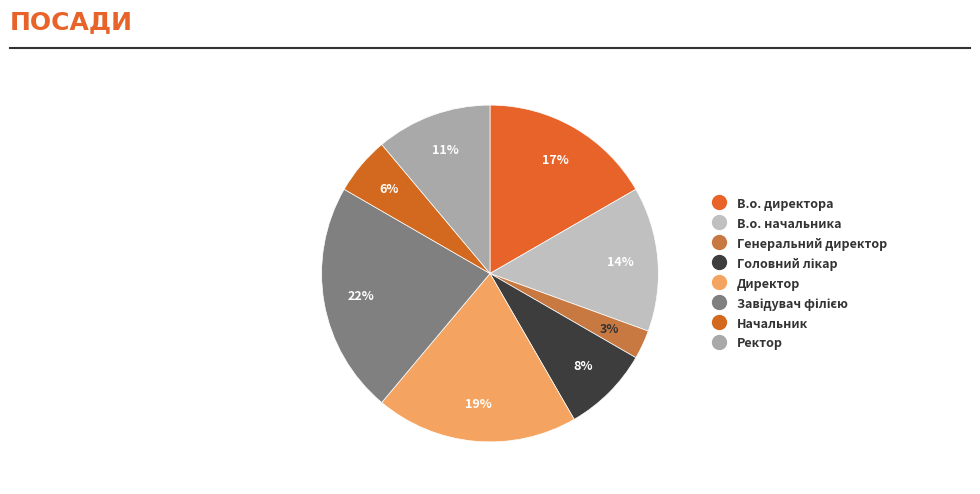

How many segments does this pie chart have?

8